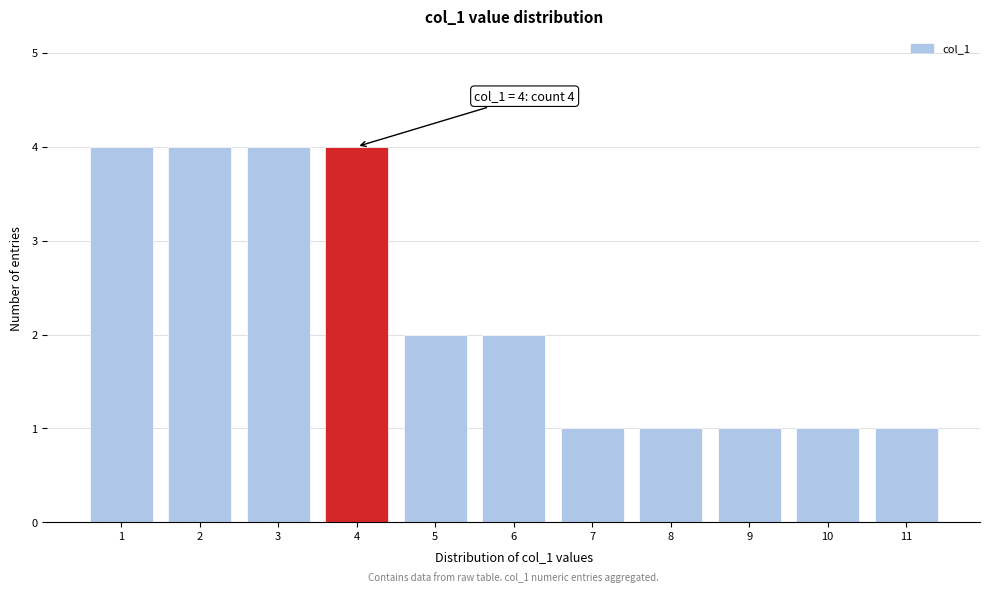

Reading left to right, extract all data points from this chart.

4	4	4	4	2	2	1	1	1	1	1